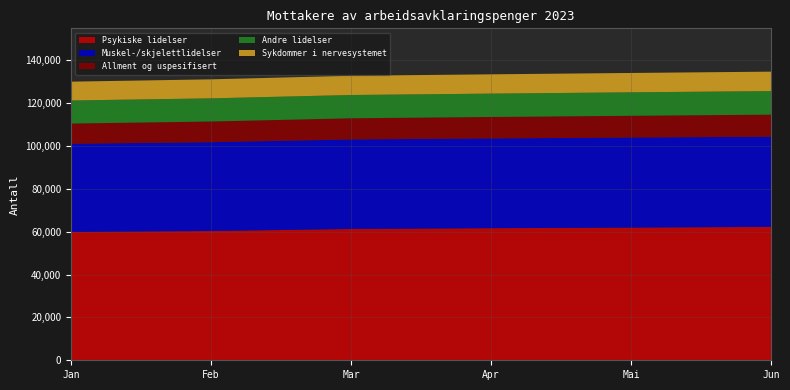

Reading right to left, what are all the values shown in this chart?

Psykiske lidelser: Jun=62293	Mai=61949	Apr=61683	Mar=61306	Feb=60372	Jan=59956
Muskel-/skjelettlidelser: Jun=42096	Mai=42052	Apr=41903	Mar=41803	Feb=41454	Jan=41121
Allment og uspesifisert: Jun=10312	Mai=10156	Apr=10018	Mar=9891	Feb=9667	Jan=9467
Andre lidelser: Jun=10987	Mai=10965	Apr=10909	Mar=10866	Feb=10809	Jan=10756
Sykdommer i nervesystemet: Jun=9089	Mai=9041	Apr=9015	Mar=8989	Feb=8884	Jan=8802